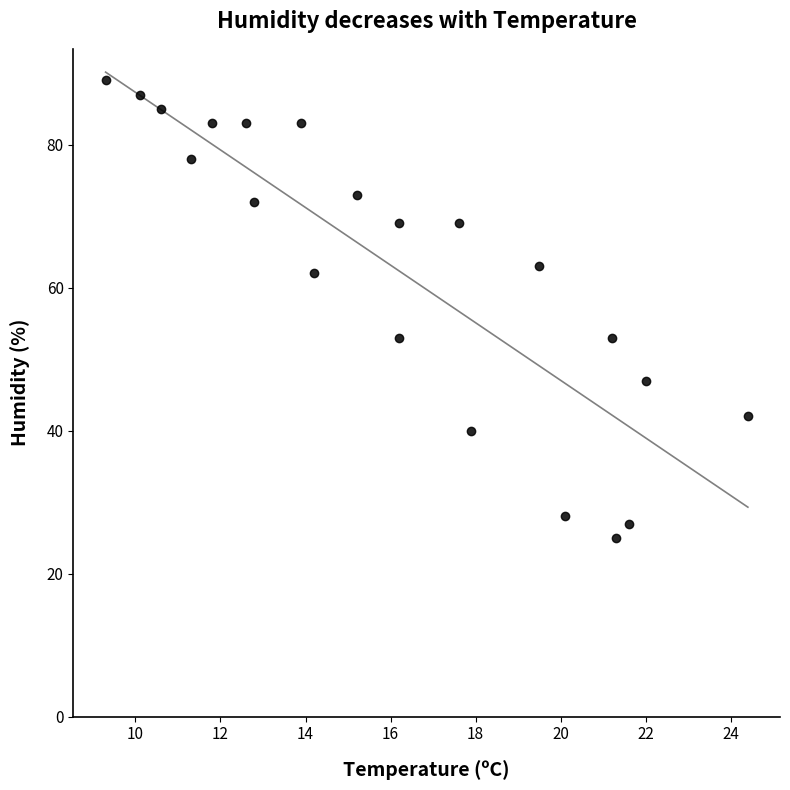

What is the range of Y values (max minus min)?

64